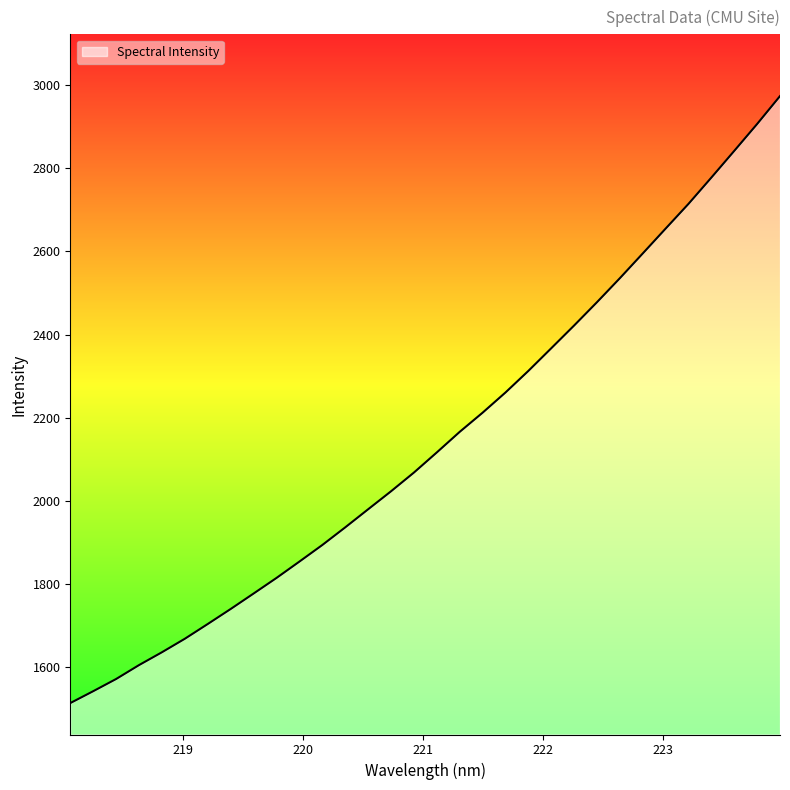

What is the smallest value displayed?

1512.7